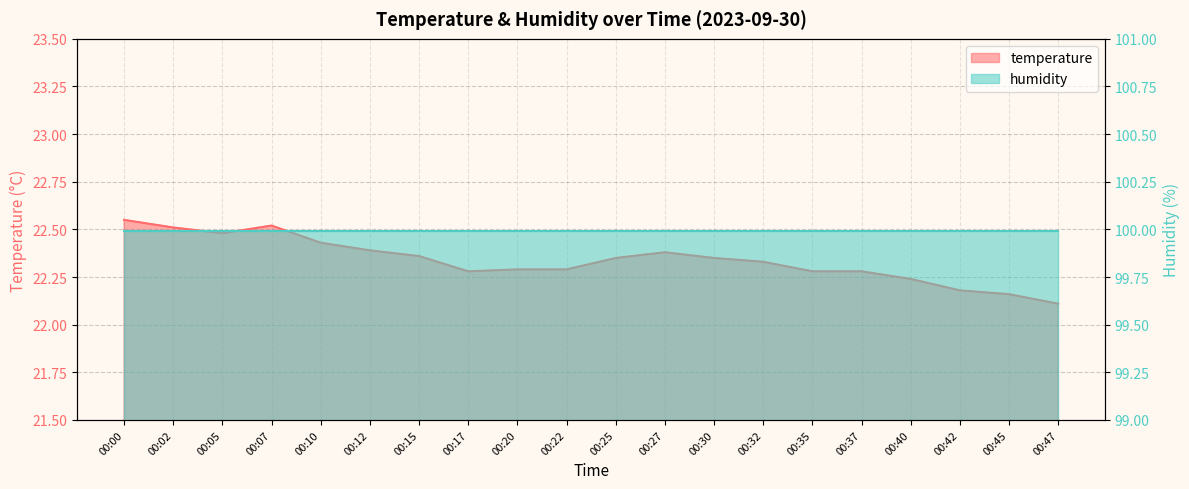

How many interior local valleys (lower than both neighbors) does the data have?

2